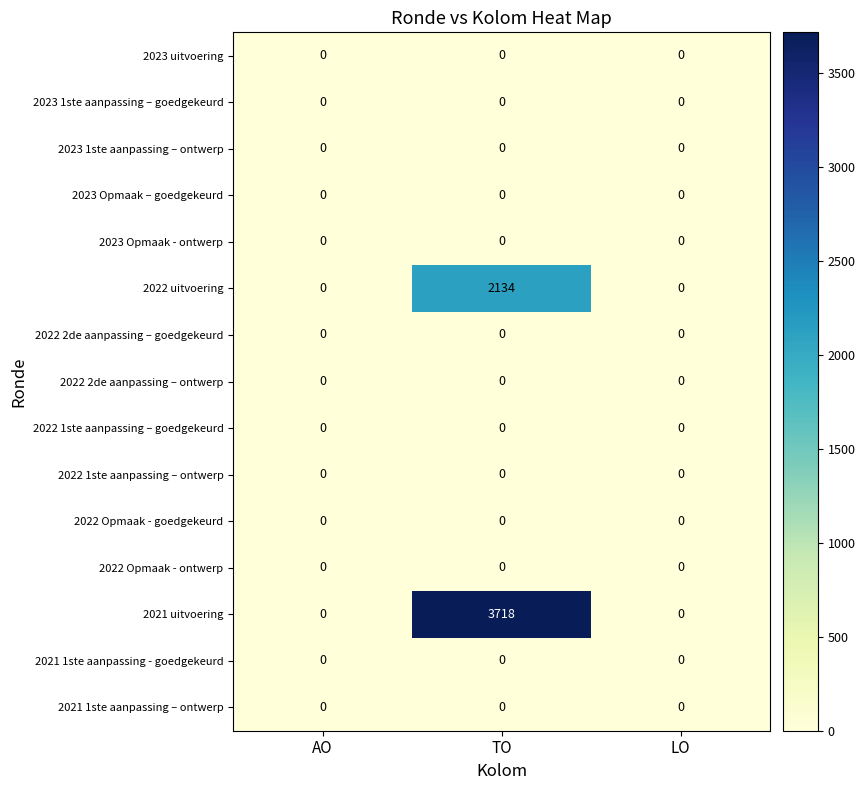

True or false: 2023 1ste aanpassing – ontwerp has a value of 0 at AO.

True